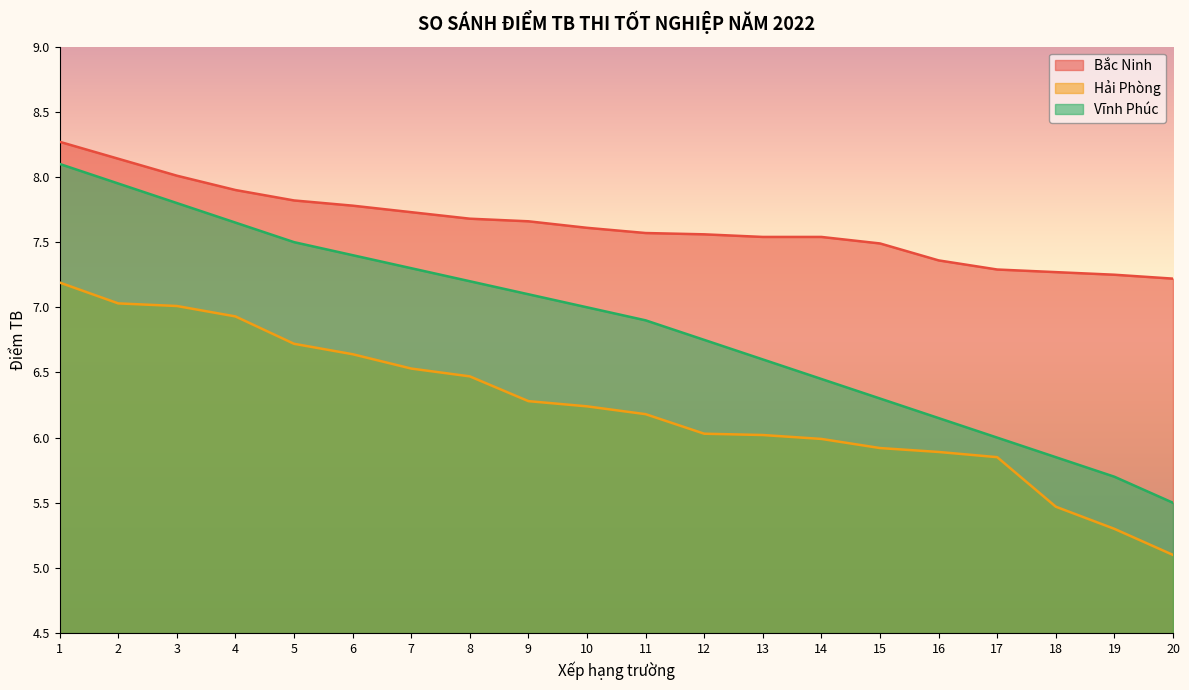

Where is Bắc Ninh nearest to the value 7?

20